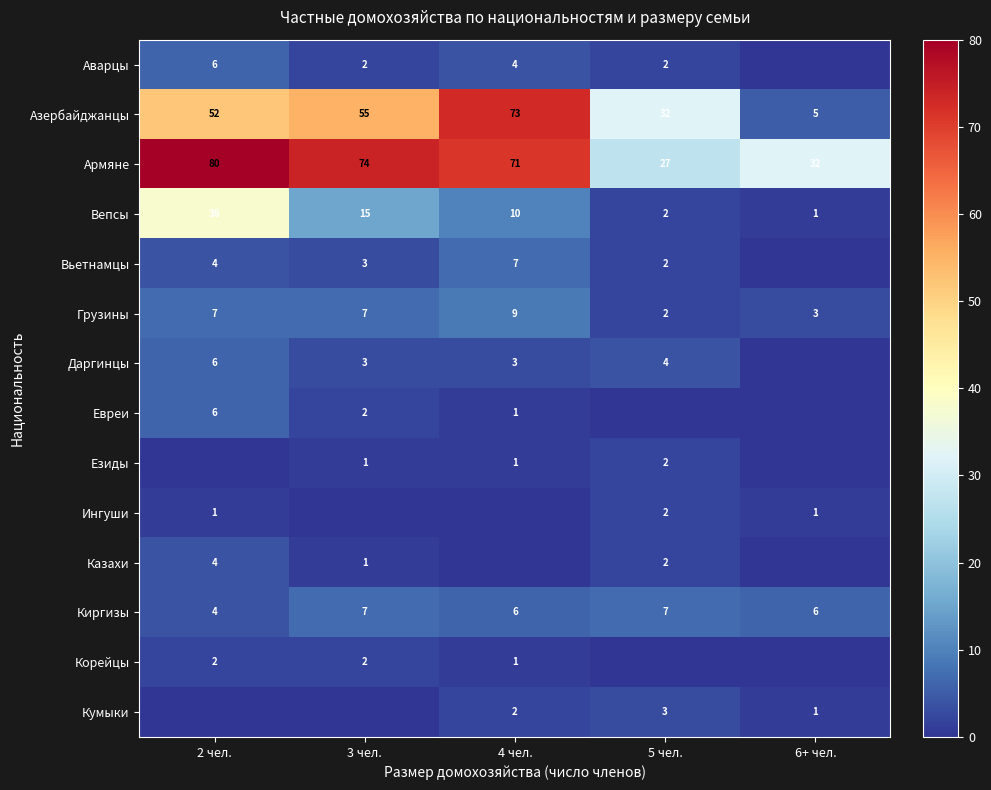

At which label is Армяне closest to 53?

4 чел.